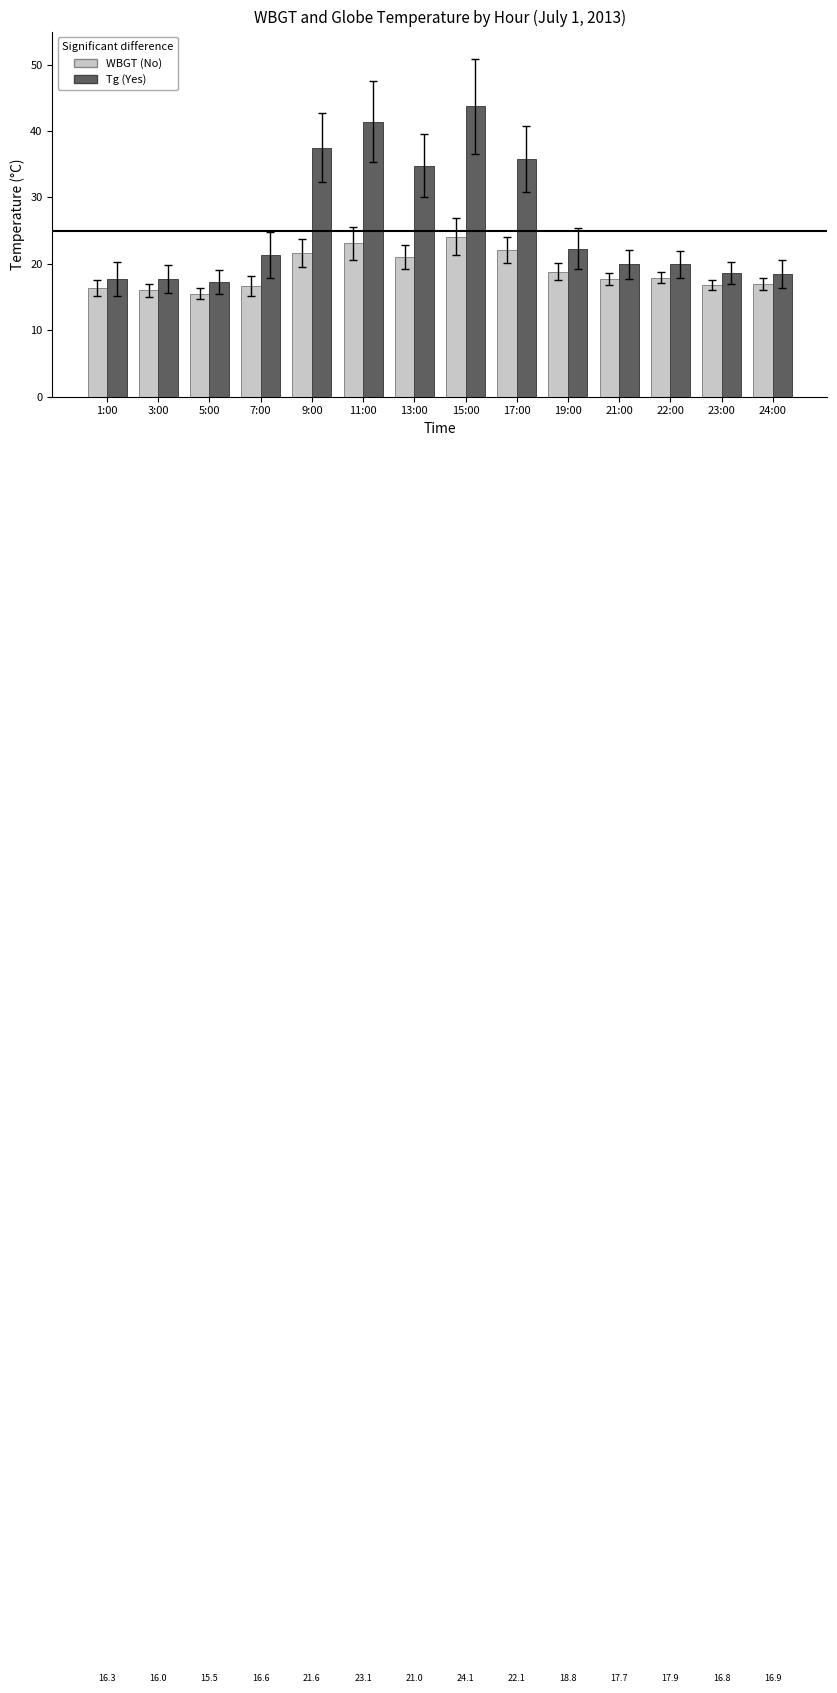

What is the label of the 8th bar from the left?

15:00